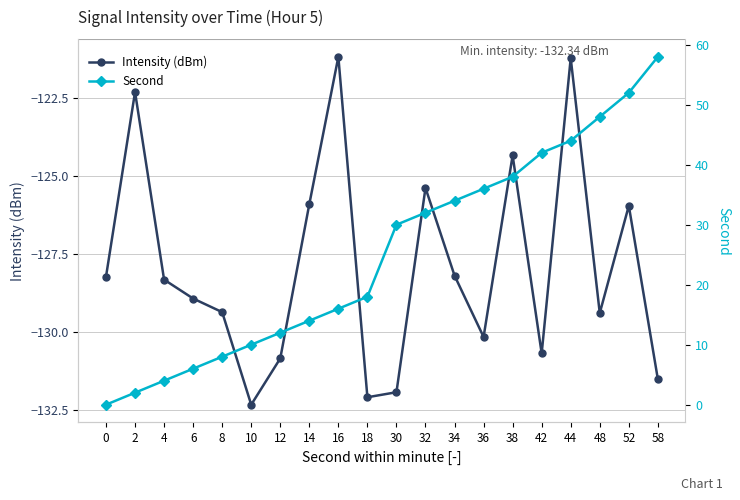

The Second series shows 2.8 at 2. True or false?

False